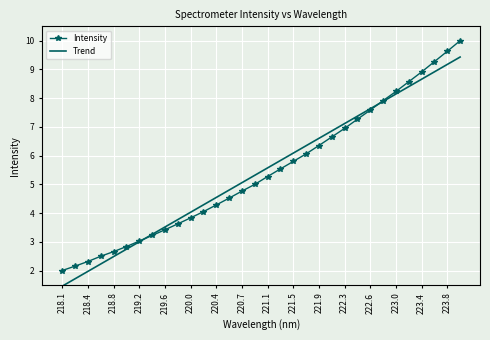

Which series has the widest spread of values?

Intensity